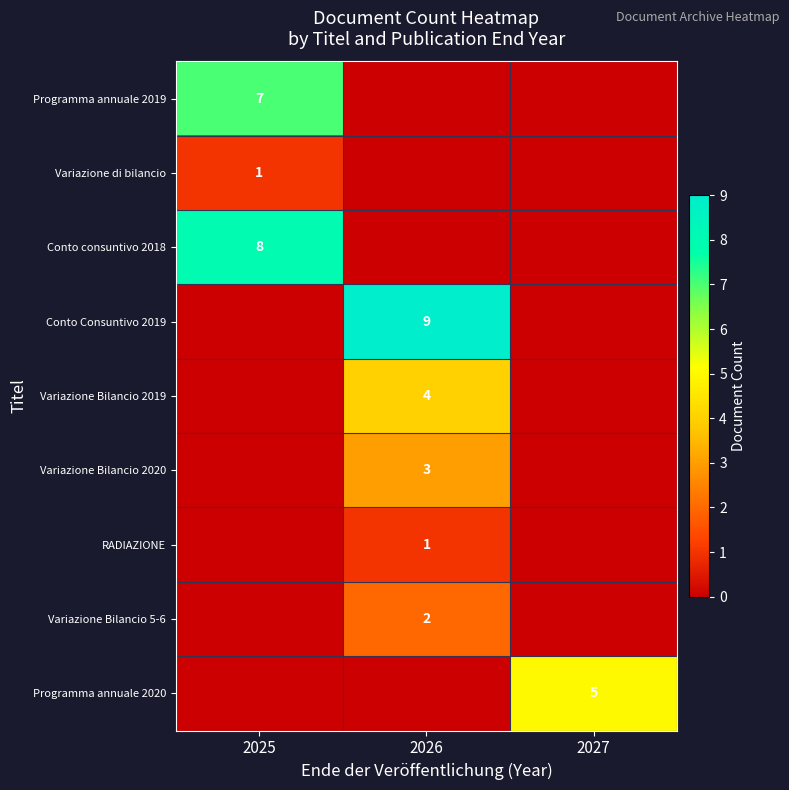

The value of Programma annuale 2020 at 2027 is 1. True or false?

False